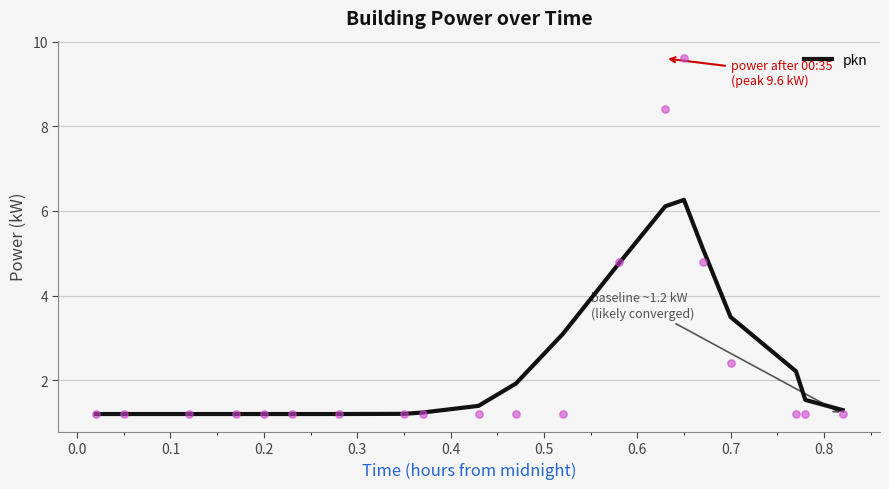

What is the lowest value of the pkn series?

1.2